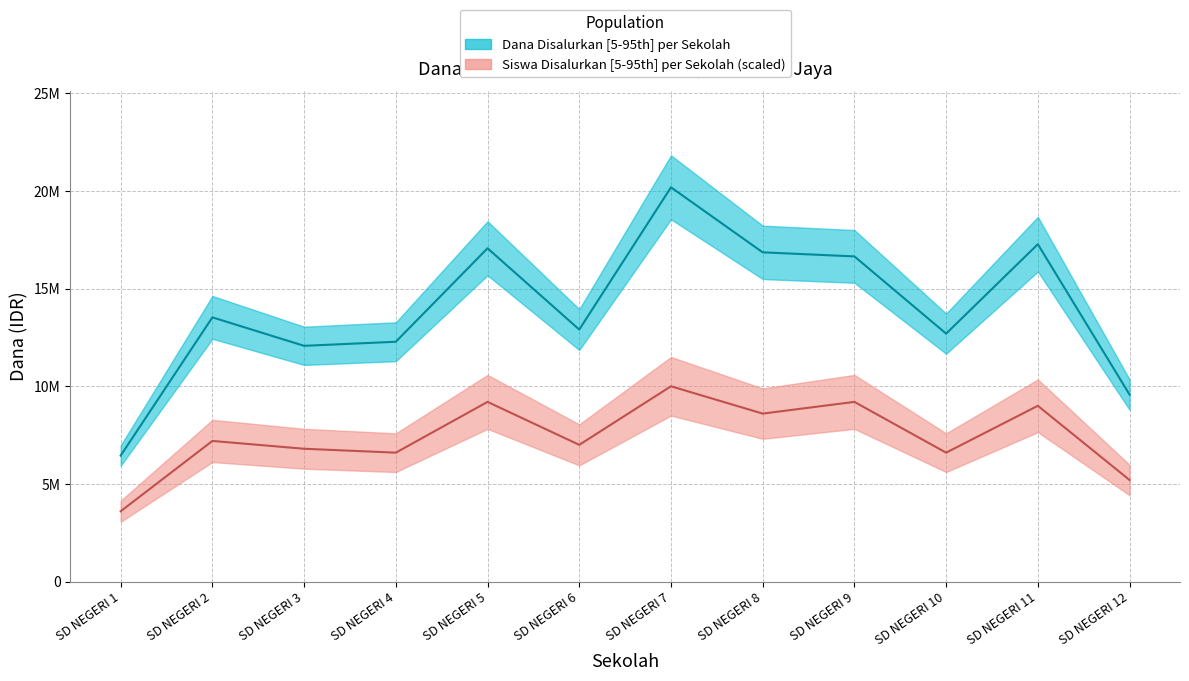

At which label does Dana Pemberian reach its minimum?

SD NEGERI 1